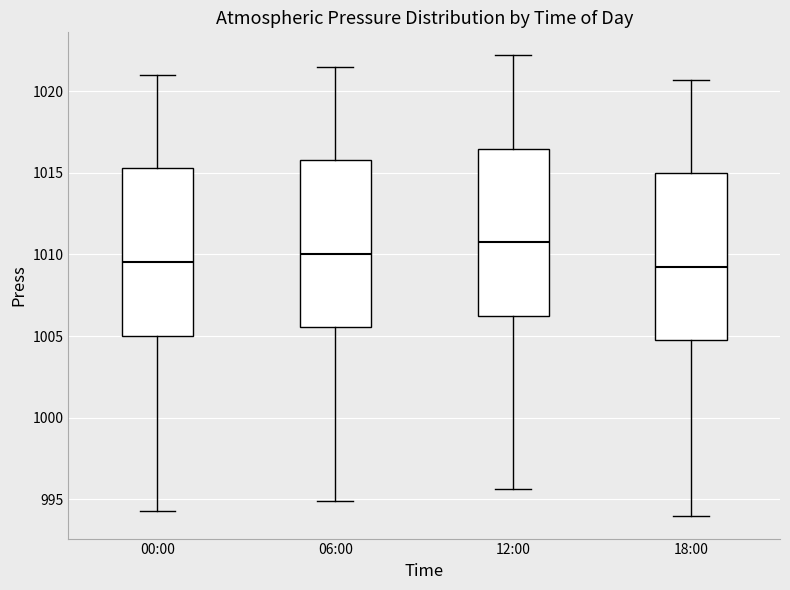

Reading left to right, read every box against the y-axis: the position of its median line, the range the box covers, and the ends of its whiskers. The values are not printed on the chart, so give them approximately, as read against the axis.

00:00: median 1009.5, box 1005.0 to 1015.5, whiskers 994.5 to 1021.0
06:00: median 1010.0, box 1005.5 to 1016.0, whiskers 995.0 to 1021.5
12:00: median 1011.0, box 1006.5 to 1016.5, whiskers 995.5 to 1022.0
18:00: median 1009.5, box 1005.0 to 1015.0, whiskers 994.0 to 1020.5